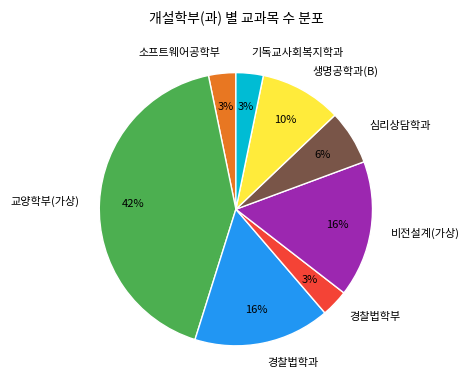

To the nearest percent, what portion does 소프트웨어공학부 represent?

3%